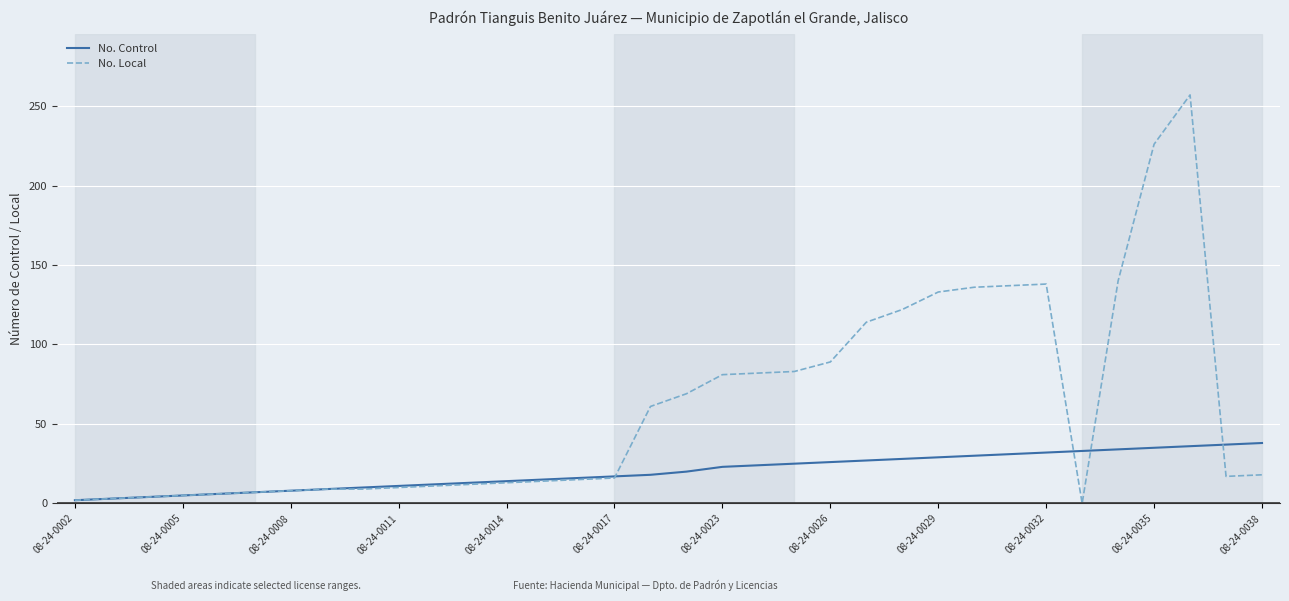

What is the highest value of the No. Local series?

257